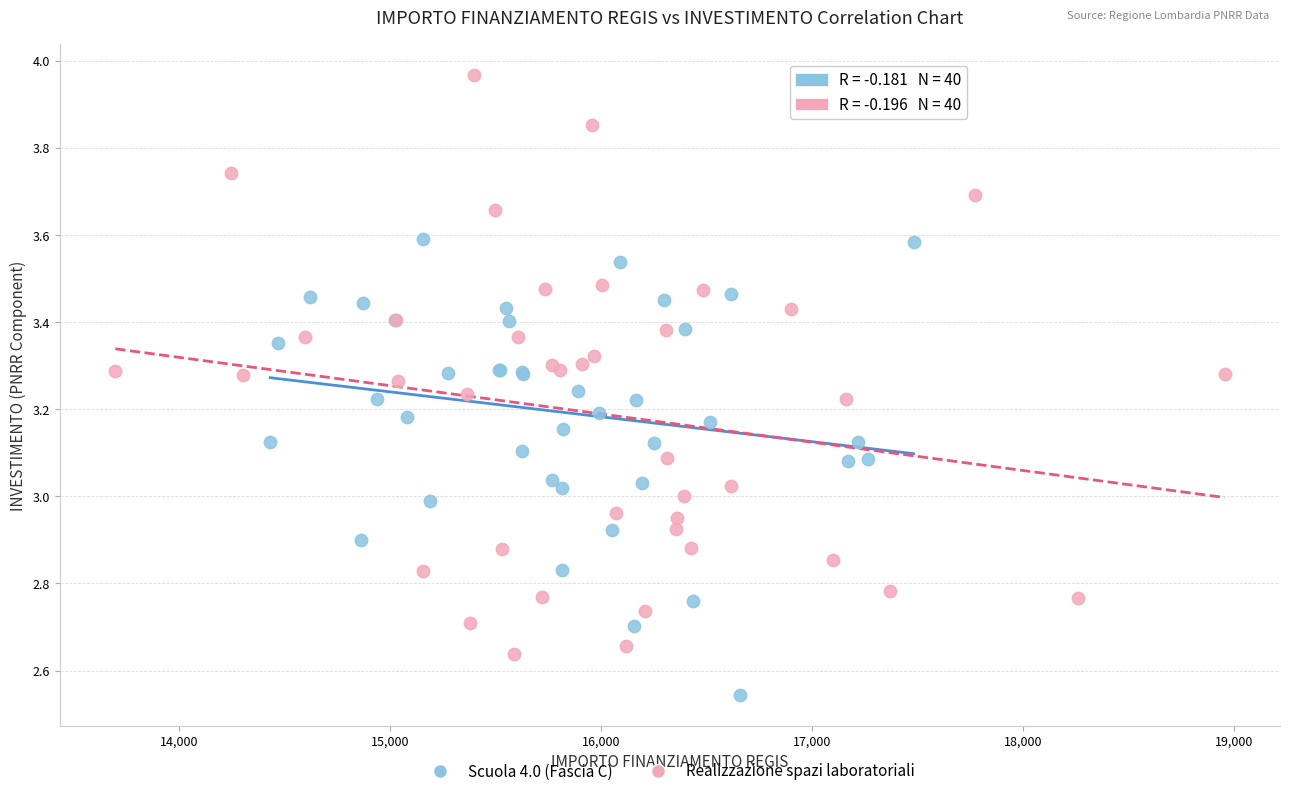

Which series reaches the minimum Y coordinate?

Scuola 4.0 (Fascia C)